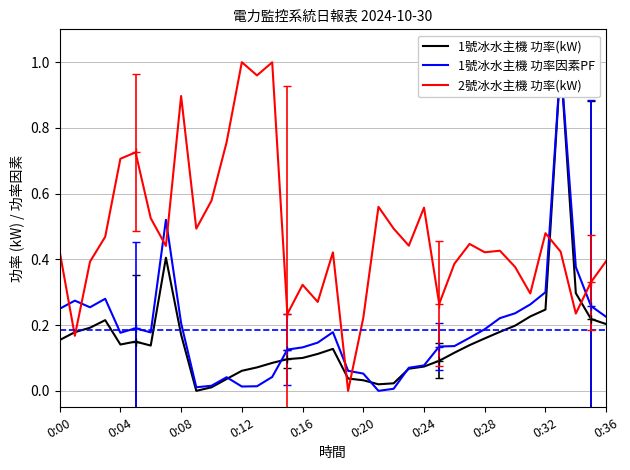

Which series ends up on top after the final intersection of 2號冰水主機 功率(kW) and 1號冰水主機 功率(kW)?

2號冰水主機 功率(kW)